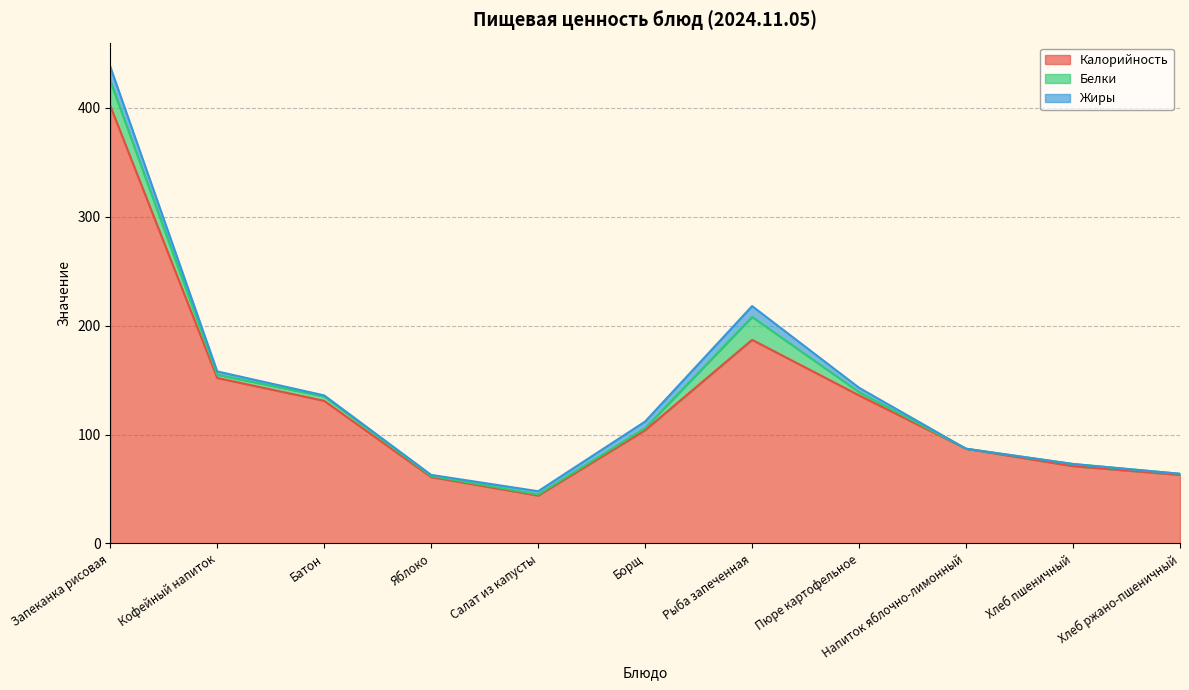

What is the label of the 2nd point from the left?

Кофейный напиток